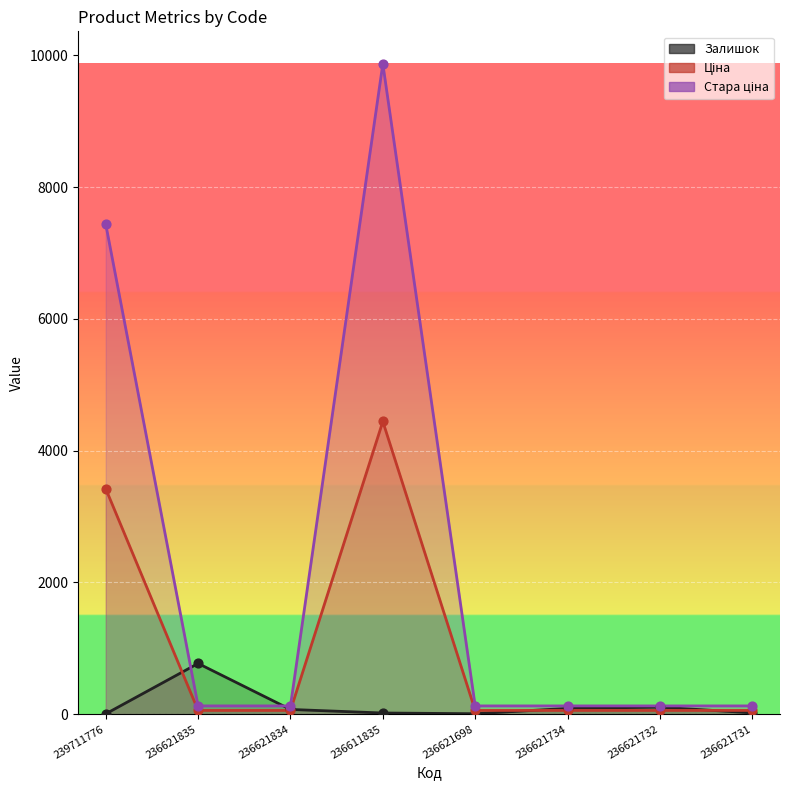

At how many categories does at least one series exceed 8166?

1